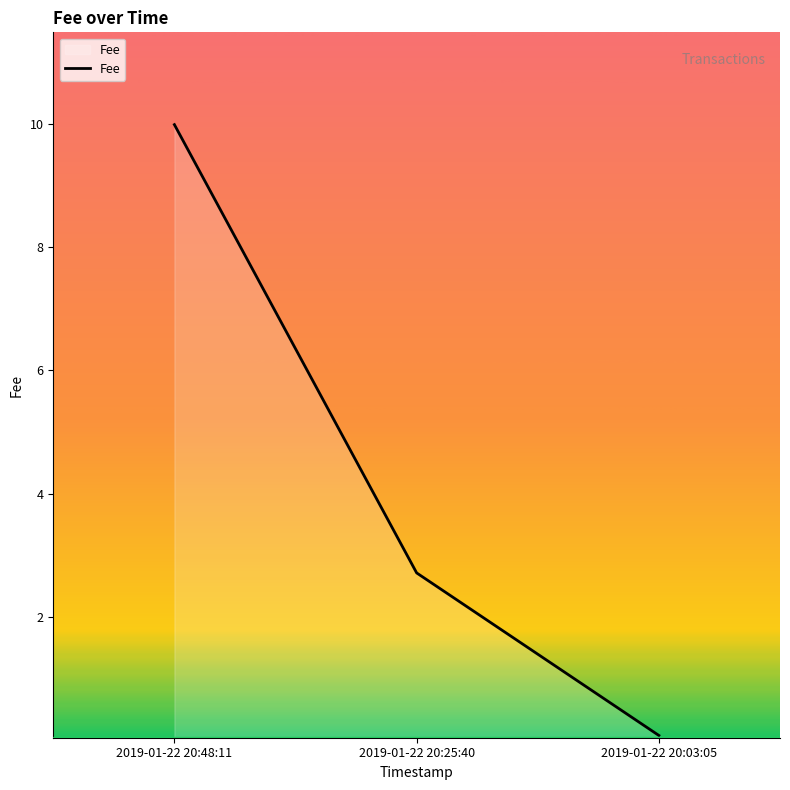

Between 2019-01-22 20:48:11 and 2019-01-22 20:25:40, which is larger?

2019-01-22 20:48:11